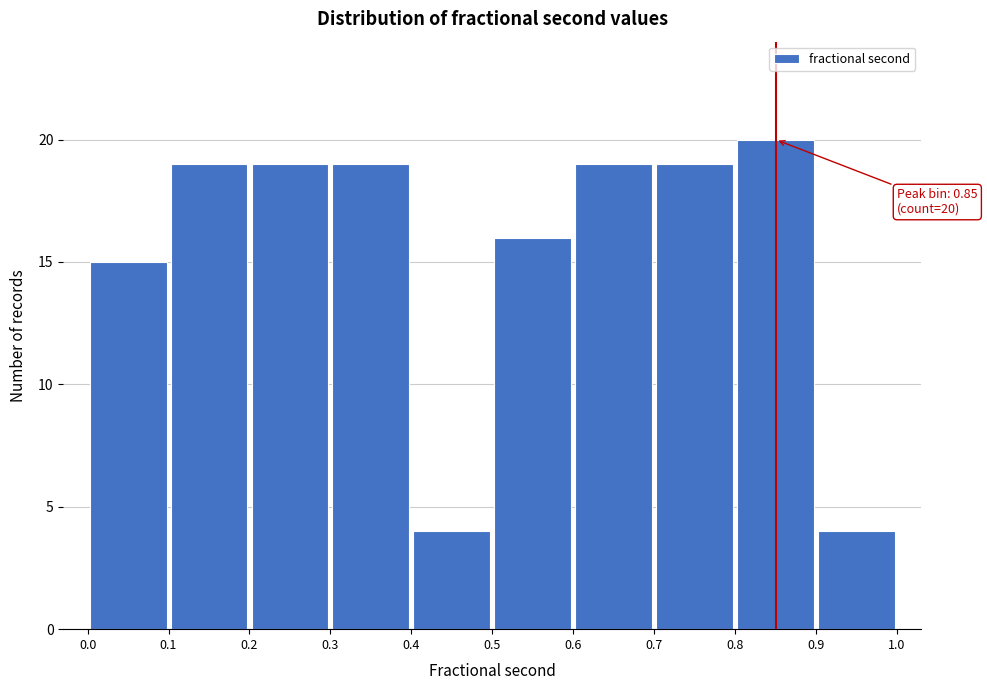

Over which range of the x-axis is the bar tallest?

0.8 to 0.9